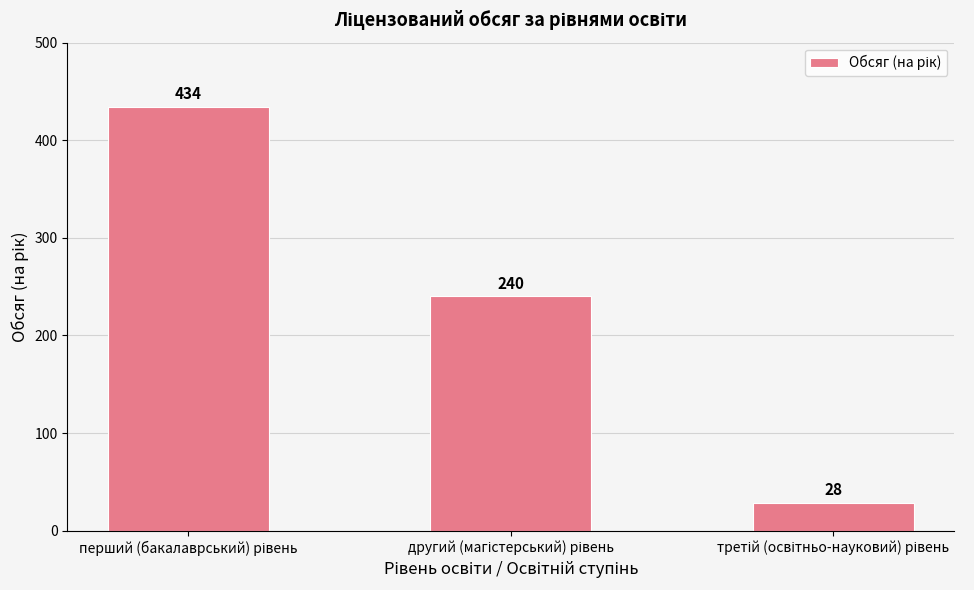

How many values are between 28 and 434?

3